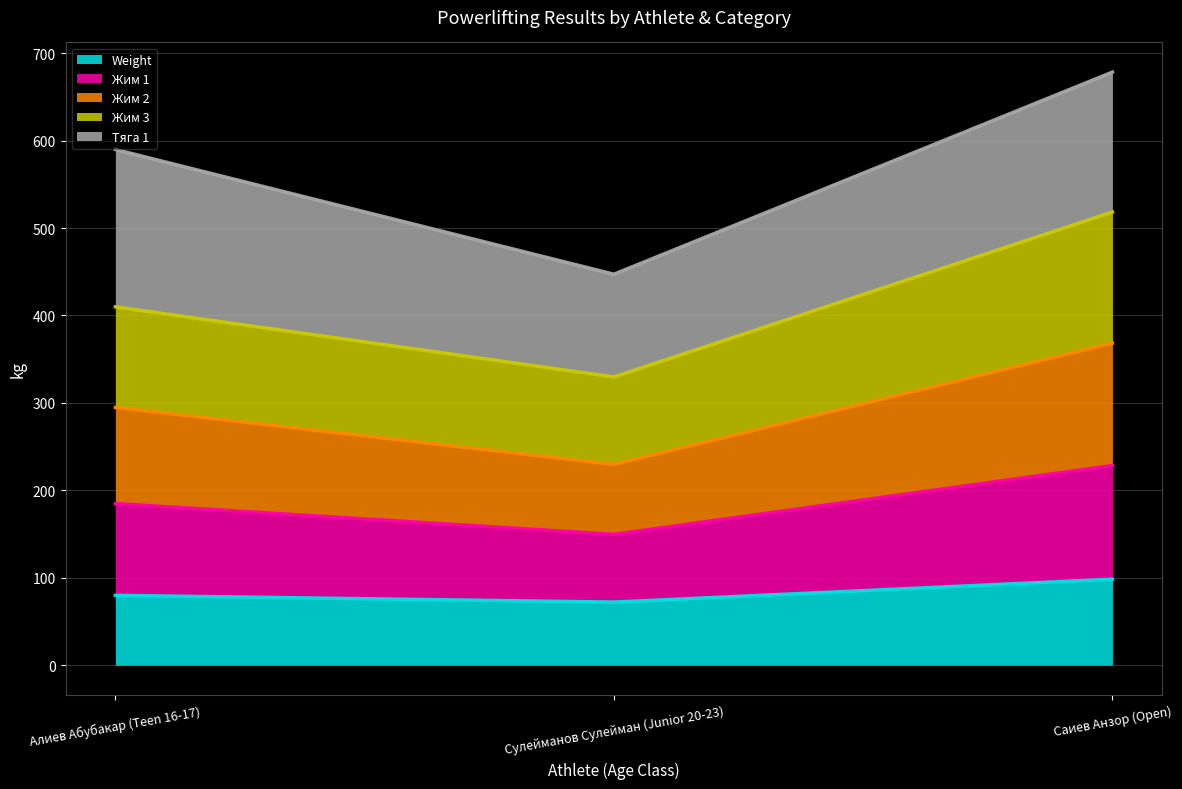

Which category has the lowest value across all series?

Сулейманов Сулейман (Junior 20-23)